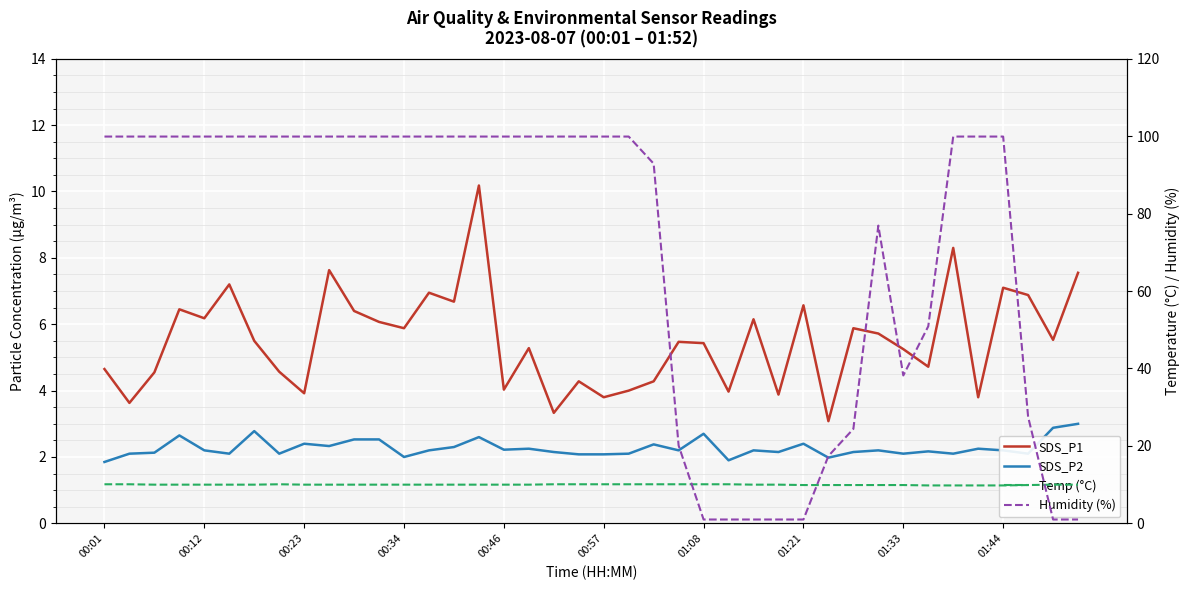

What are all the series names shown in the legend?

SDS_P1, SDS_P2, Temp (°C), Humidity (%)